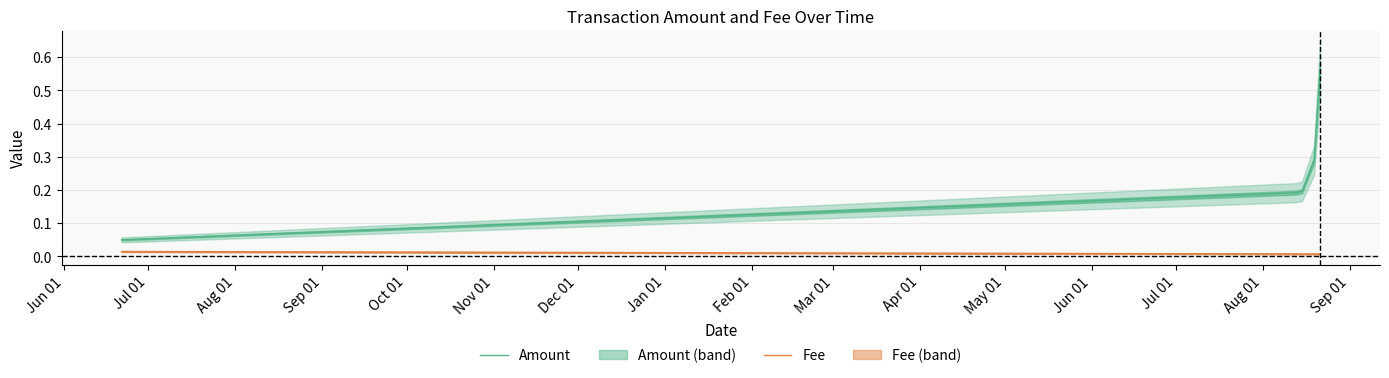

True or false: Amount and Fee cross at least once.

False